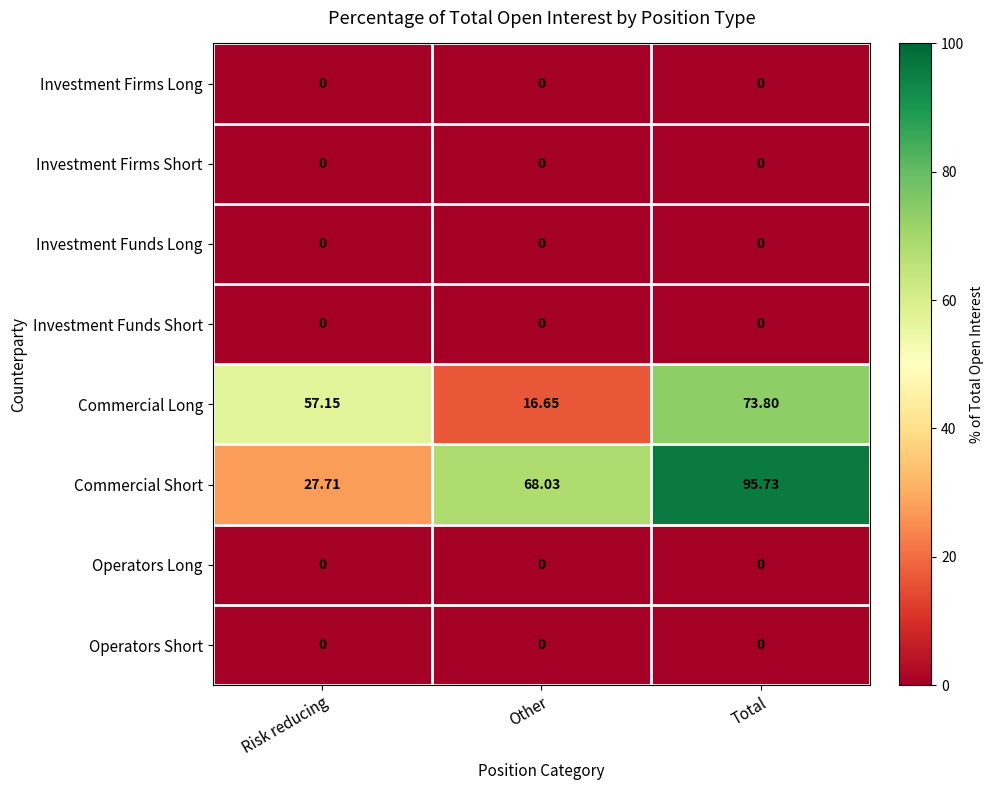

Between Other and Total, which series saw the biggest shift?

Commercial Long